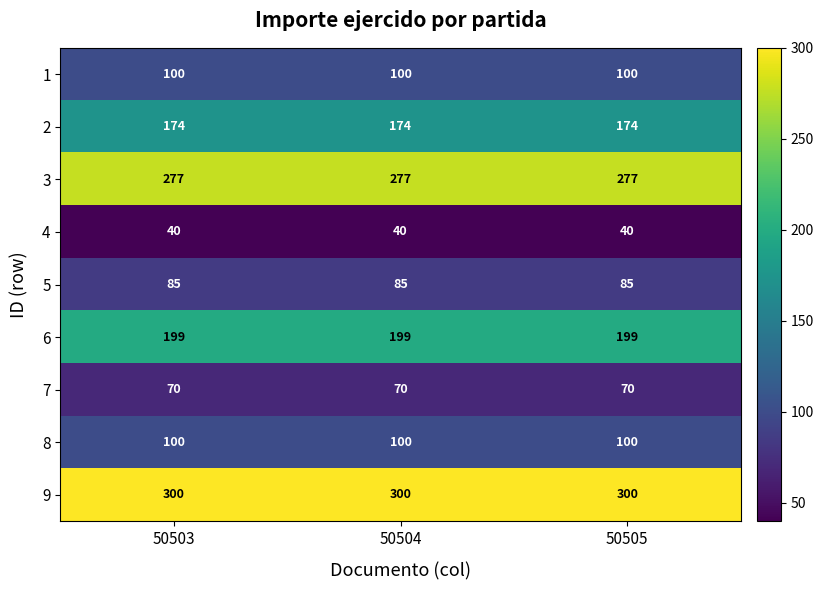

What value does the 4 series have at 50505?

40